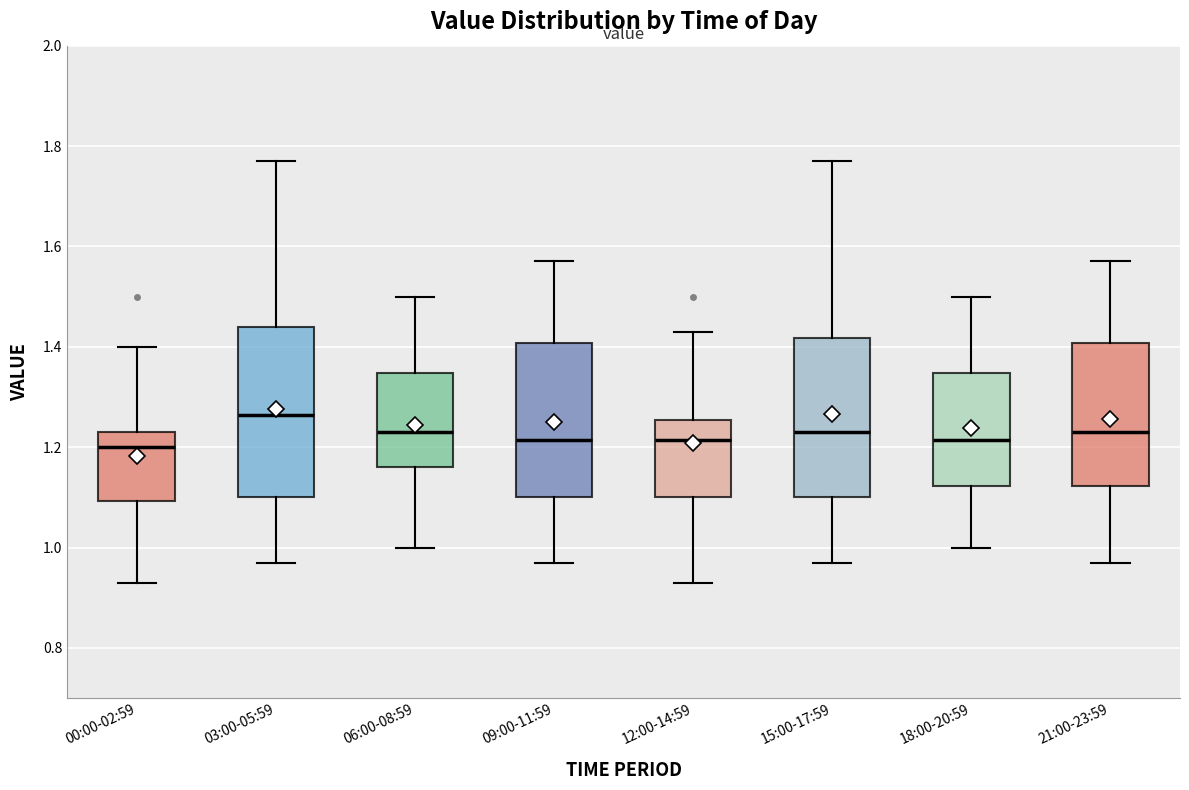

Reading left to right, transcribe this box plot: for each box, give where its median line is, the range the box spans, and where its two whiskers end, as read against the y-axis. The values are not printed on the chart, so give them approximately, as read against the axis.

00:00-02:59: median 1.20, box 1.10 to 1.24, whiskers 0.94 to 1.40
03:00-05:59: median 1.26, box 1.10 to 1.44, whiskers 0.98 to 1.78
06:00-08:59: median 1.24, box 1.16 to 1.34, whiskers 1.00 to 1.50
09:00-11:59: median 1.22, box 1.10 to 1.40, whiskers 0.98 to 1.58
12:00-14:59: median 1.22, box 1.10 to 1.26, whiskers 0.94 to 1.44
15:00-17:59: median 1.24, box 1.10 to 1.42, whiskers 0.98 to 1.78
18:00-20:59: median 1.22, box 1.12 to 1.34, whiskers 1.00 to 1.50
21:00-23:59: median 1.24, box 1.12 to 1.40, whiskers 0.98 to 1.58